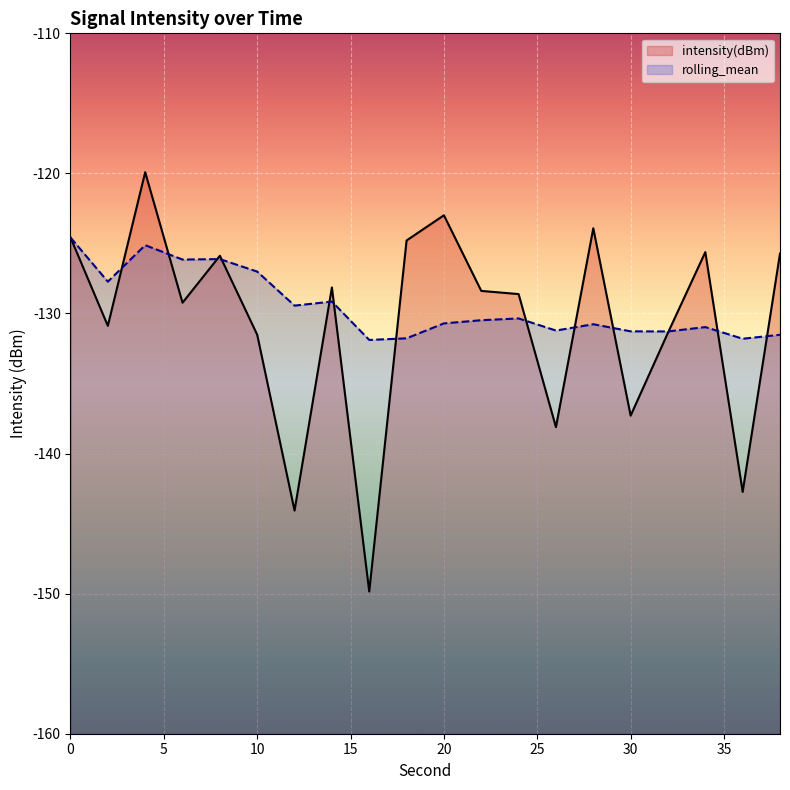

The value of rolling_mean at 0 is -124.6. True or false?

True